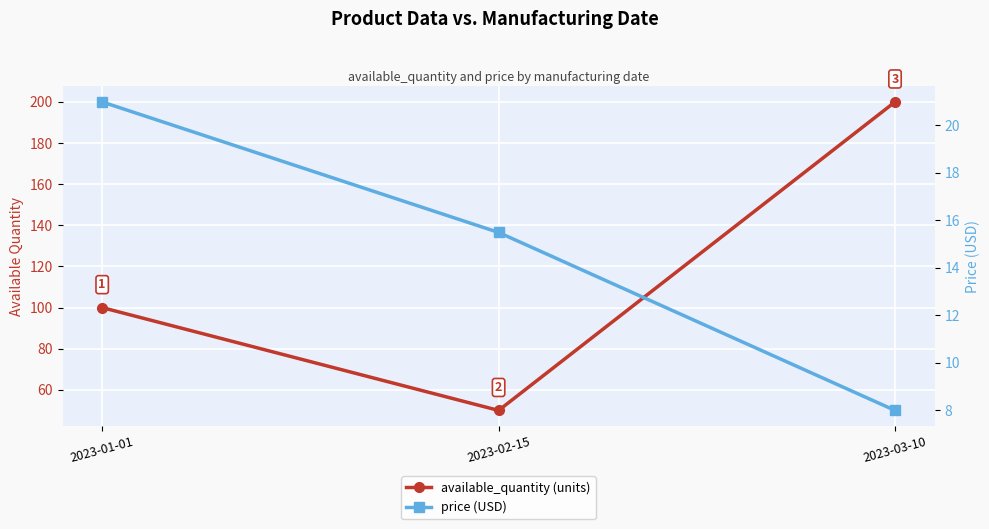

Which series has the largest total across all categories?

available_quantity